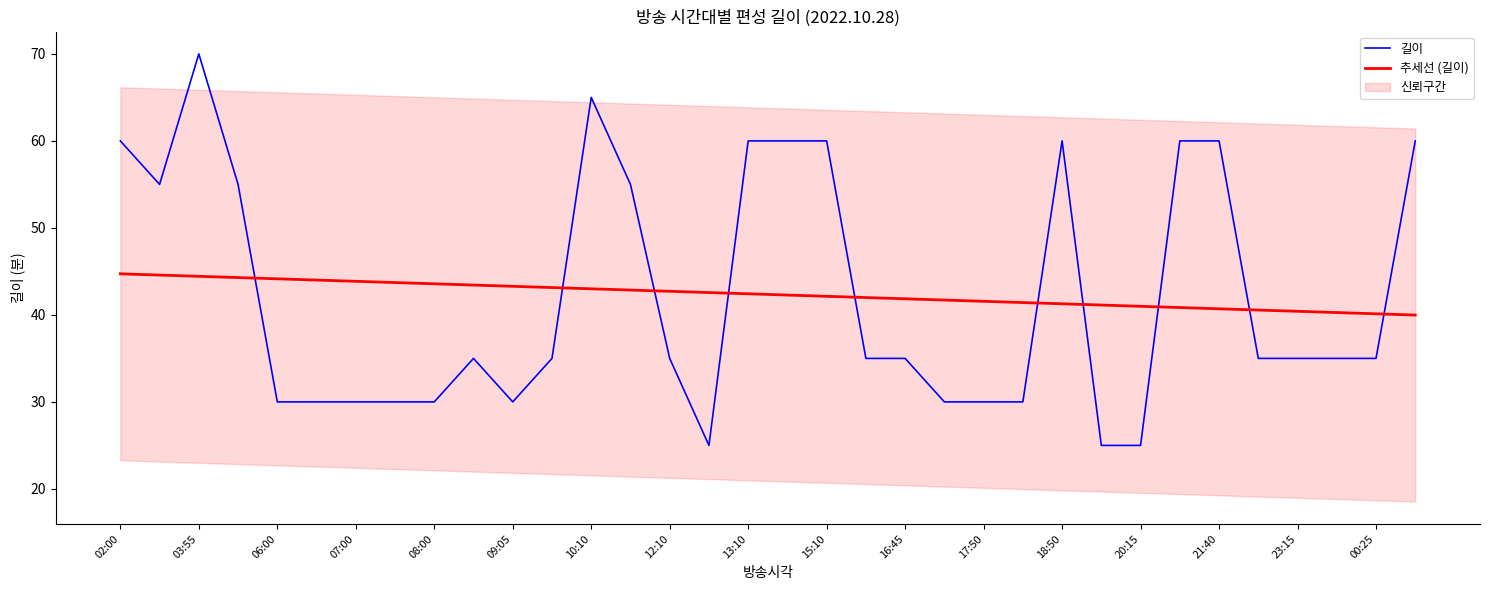

What is the value of the 길이 point at the 11th from the left?

30.0